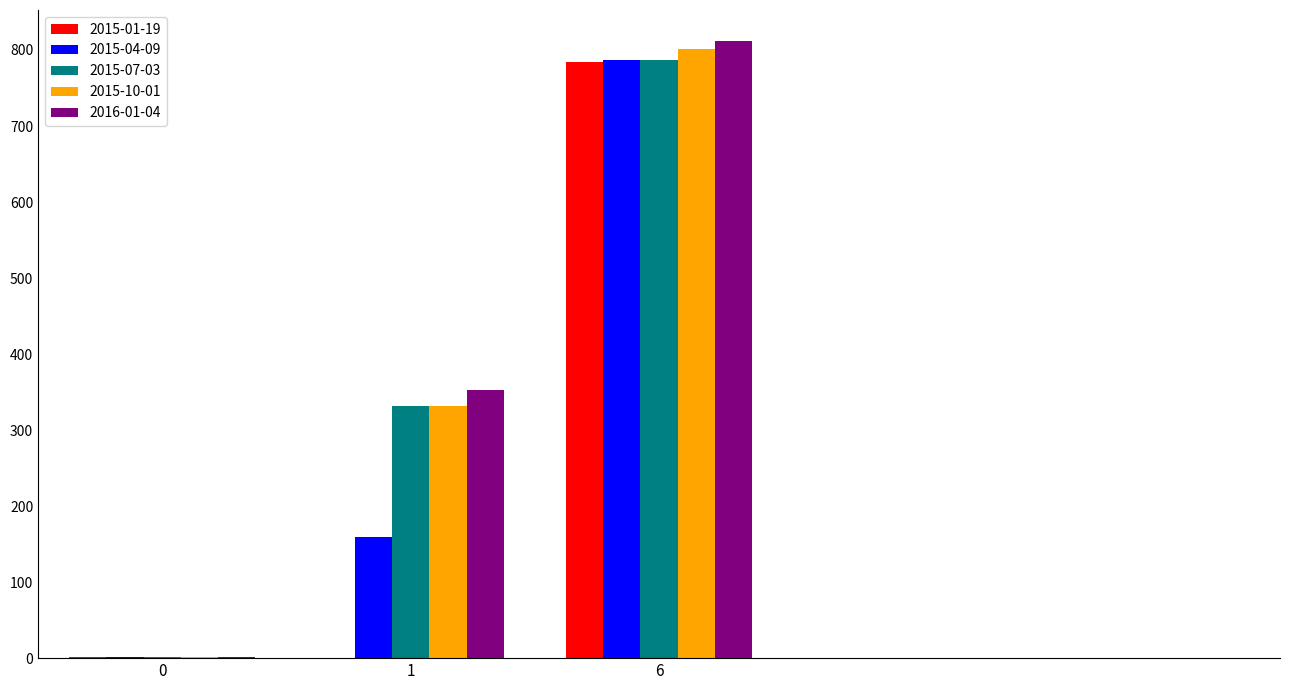

Is it true that 2015-07-03 equals 1 at 0?

True